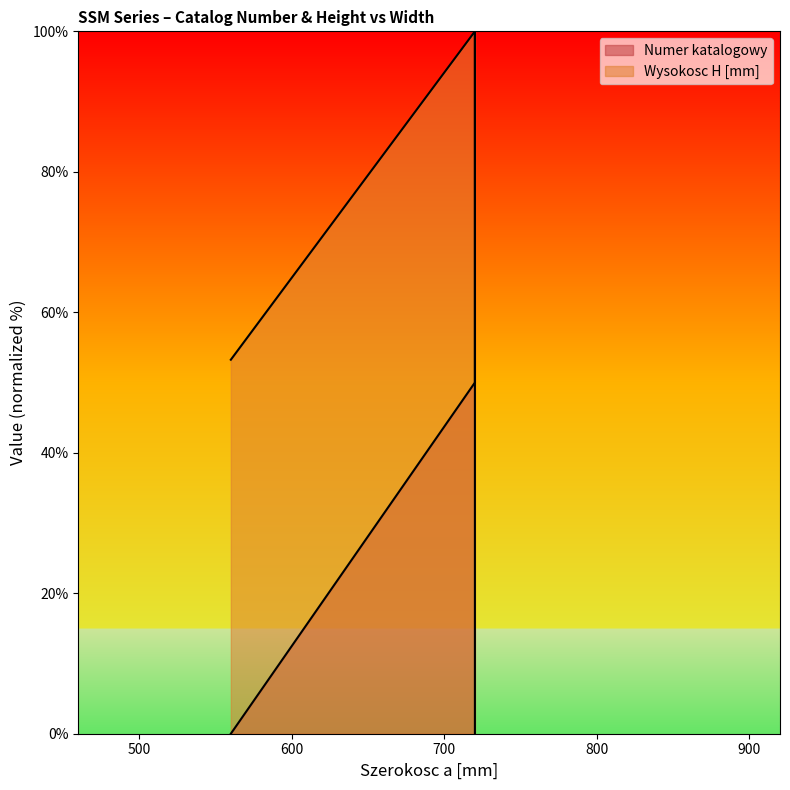

Reading left to right, list all the values displayed in this chart.

Numer katalogowy: 560=0.0	720=50.0	720=100.0
Wysokosc H [mm]: 560=53.2	720=100.0	720=0.0